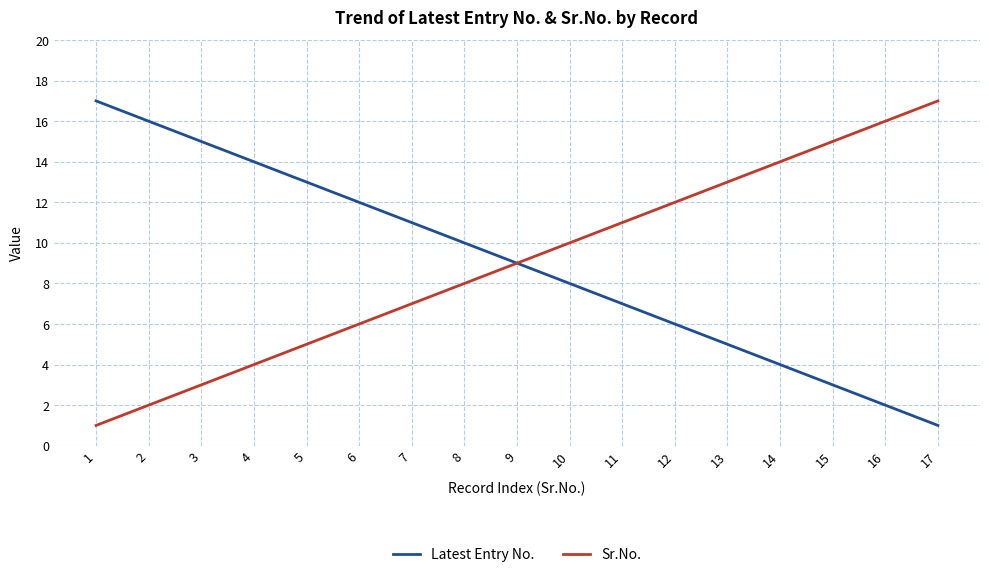

Is the value of Latest Entry No. at 1 greater than the value of Sr.No. at 7?

Yes